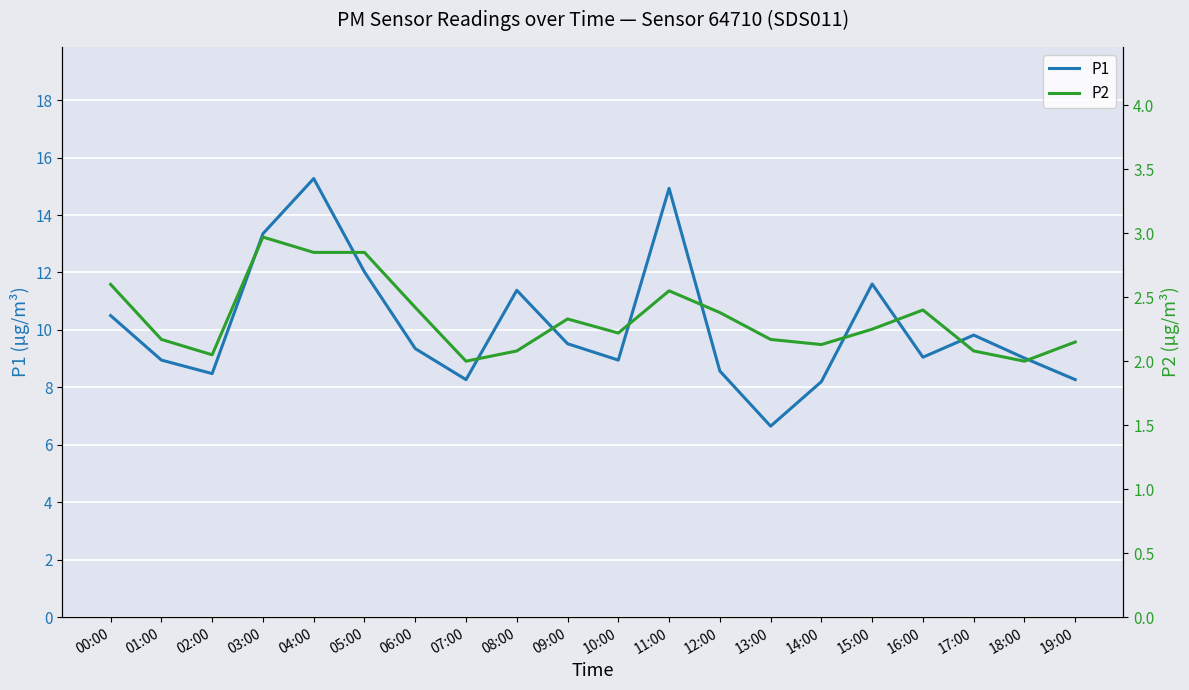

Which series changed the most between 03:00 and 14:00?

P1